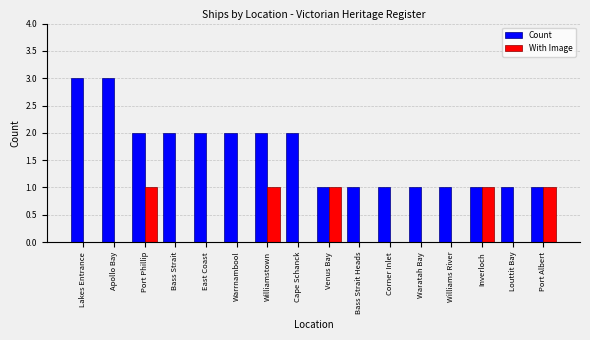

Is the value of Count at Warrnambool greater than the value of With Image at Cape Schanck?

Yes